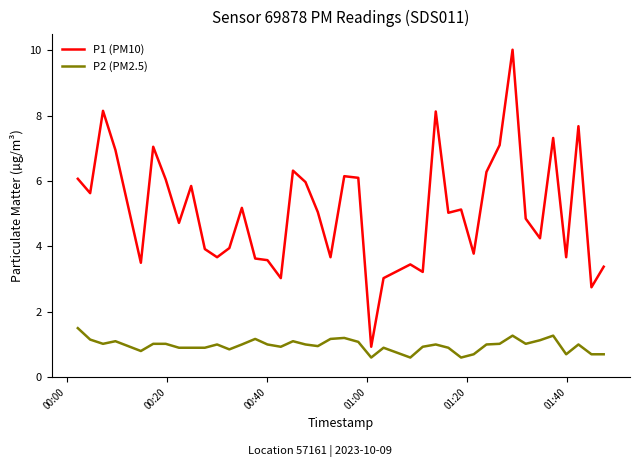

Which series has the largest total across all categories?

P1 (PM10)